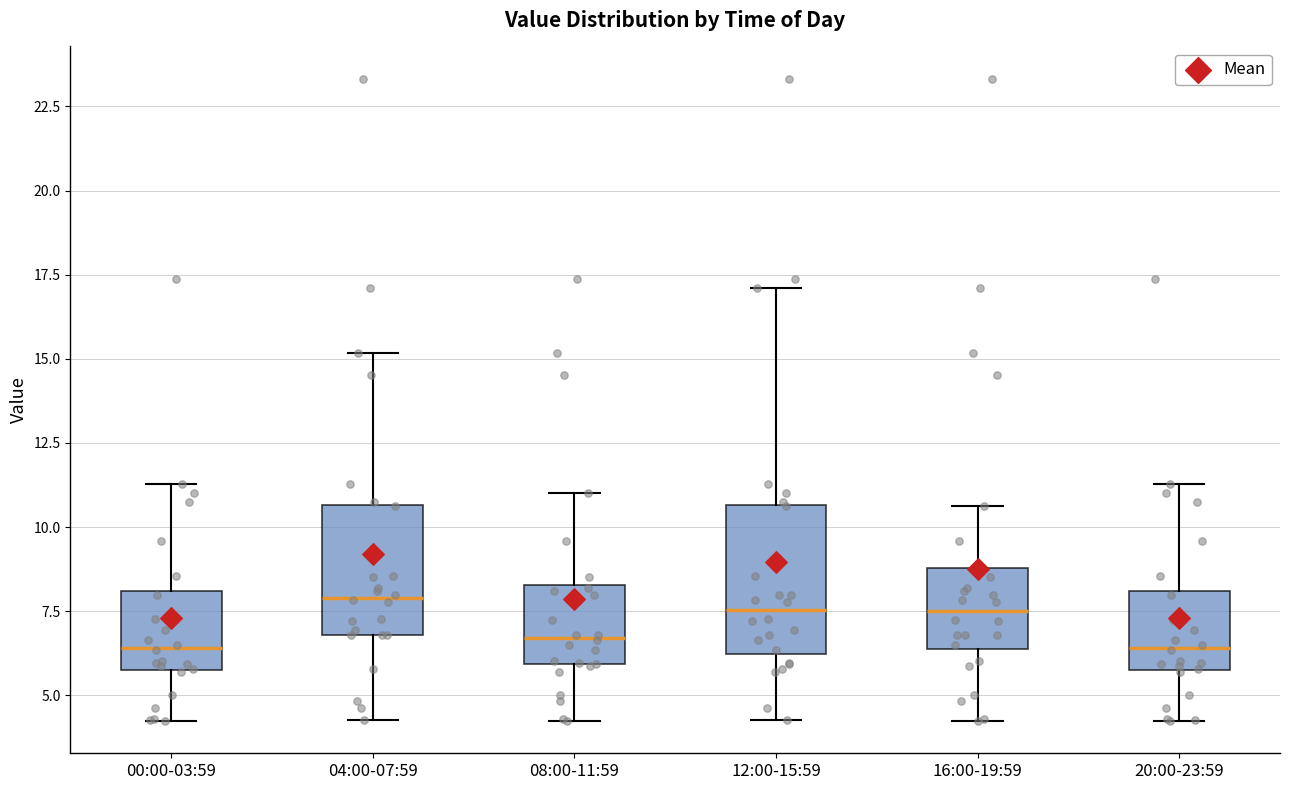

Comparing the boxes themselves (not the whiskers), which one is the tallest?

12:00-15:59